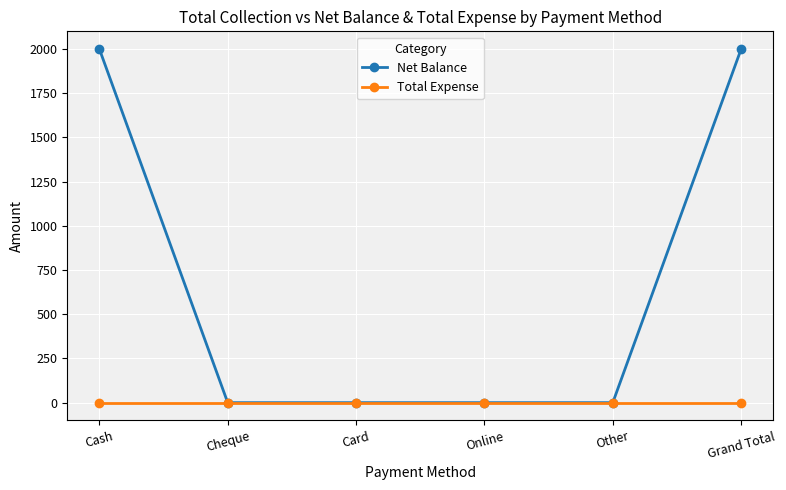

Reading left to right, what are all the values shown in this chart?

Net Balance: Cash=2000	Cheque=0	Card=0	Online=0	Other=0	Grand Total=2000
Total Expense: Cash=0	Cheque=0	Card=0	Online=0	Other=0	Grand Total=0